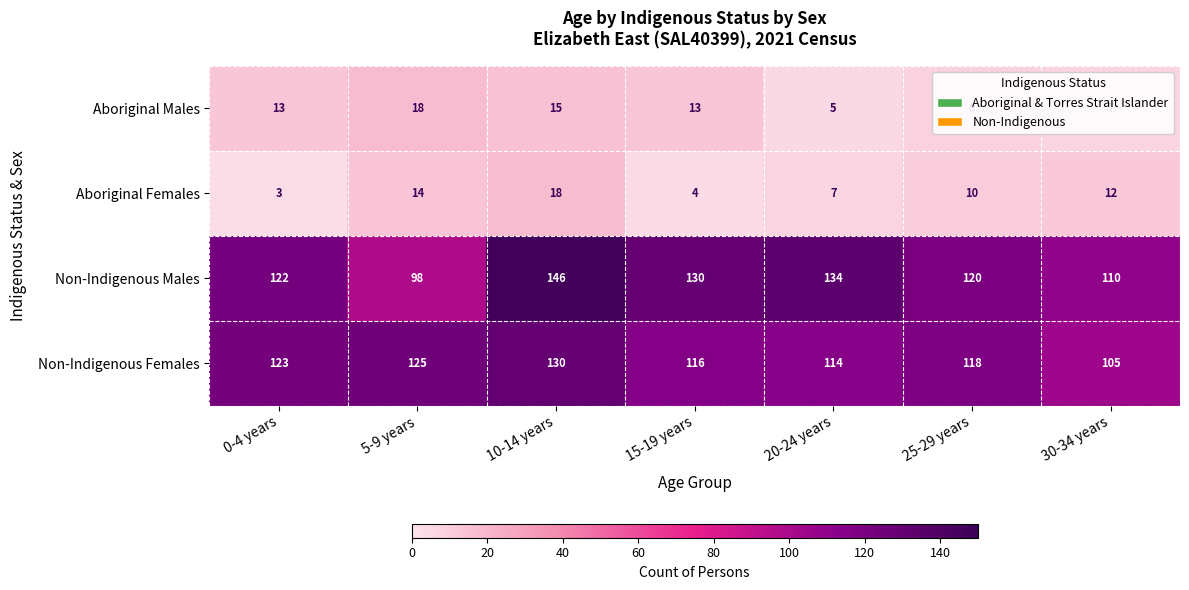

At which label does Non-Indigenous Males reach its peak?

10-14 years